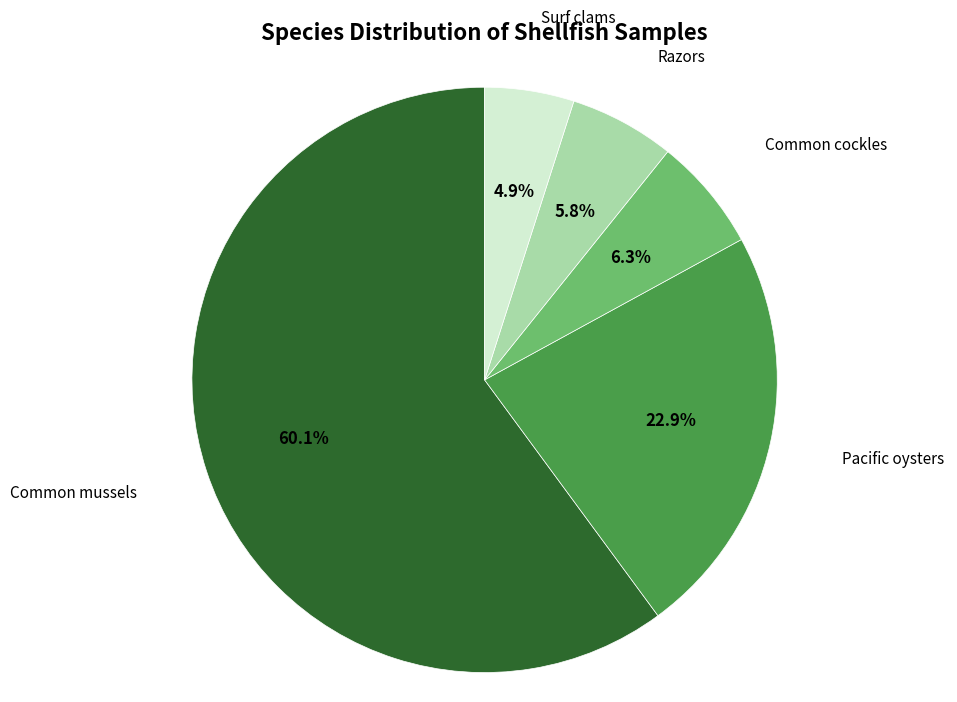

The Razors slice represents 16% of the pie. True or false?

False